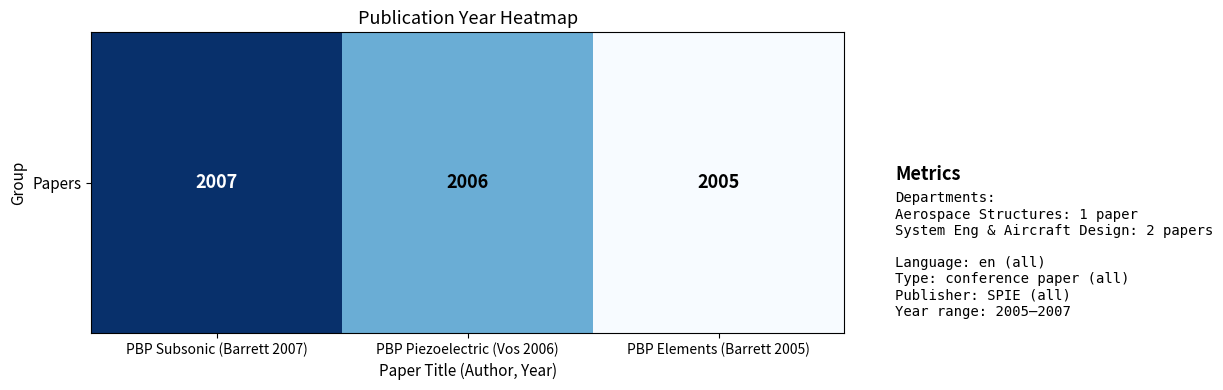

How many categories are shown in the chart?

3